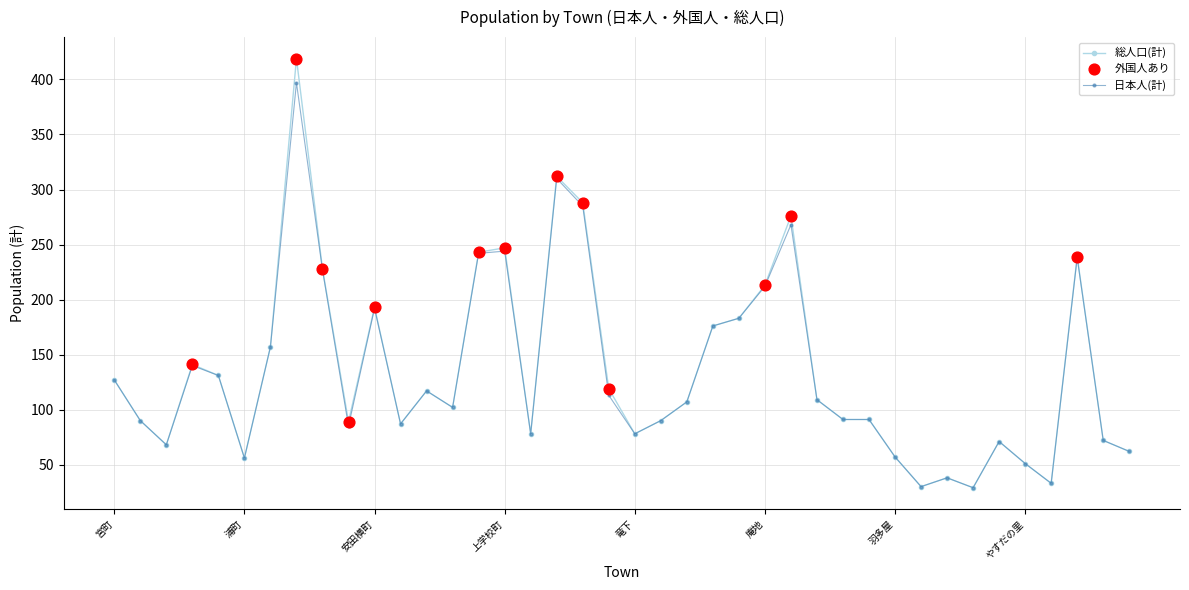

Which series has the largest range (max minus min)?

総人口(計)